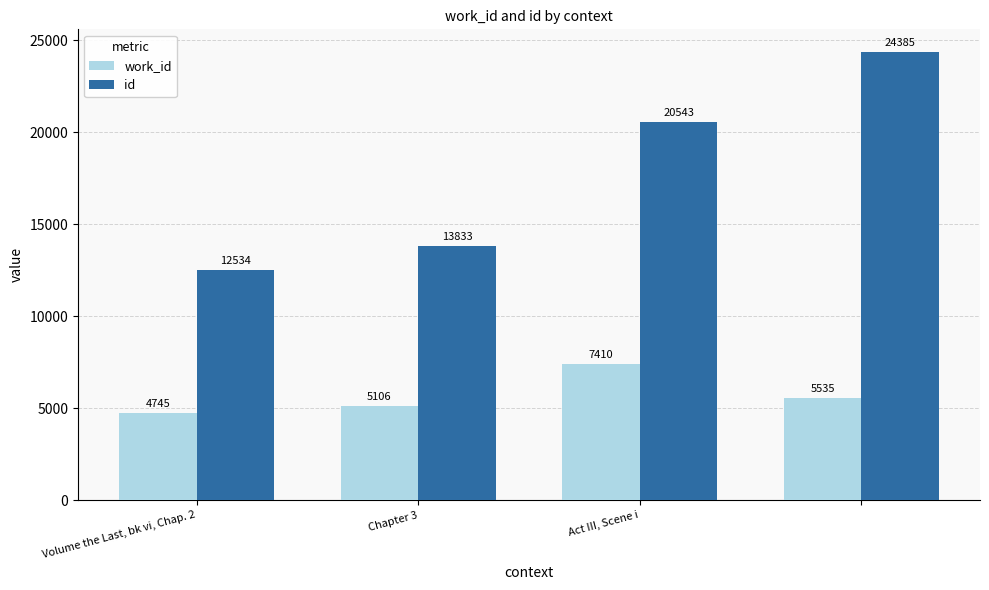

Which series has the largest total across all categories?

id